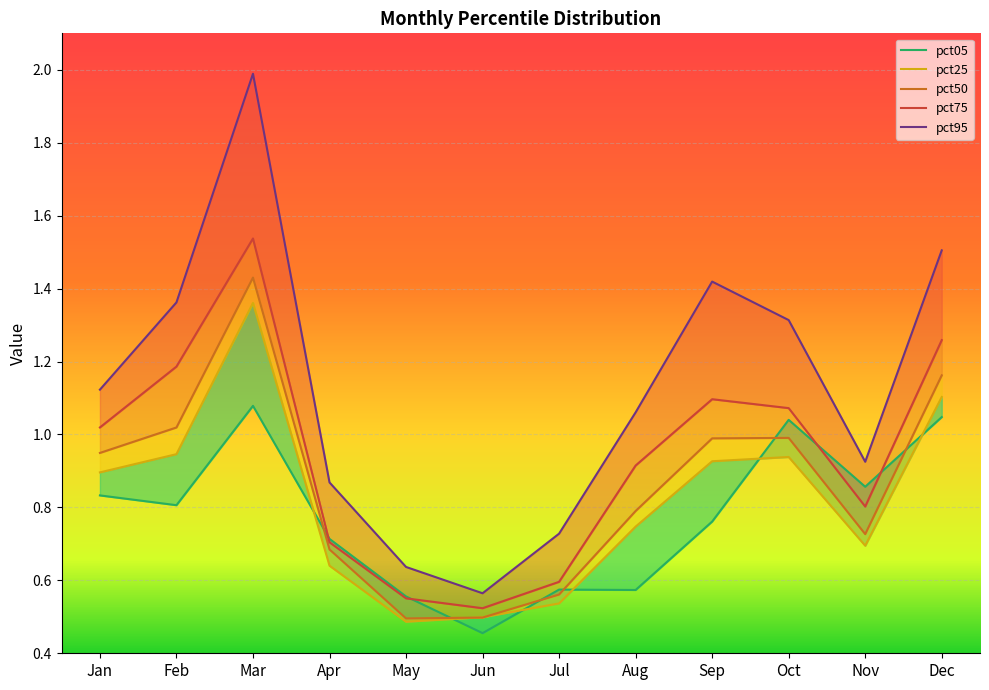

True or false: pct05 and pct95 cross at least once.

False